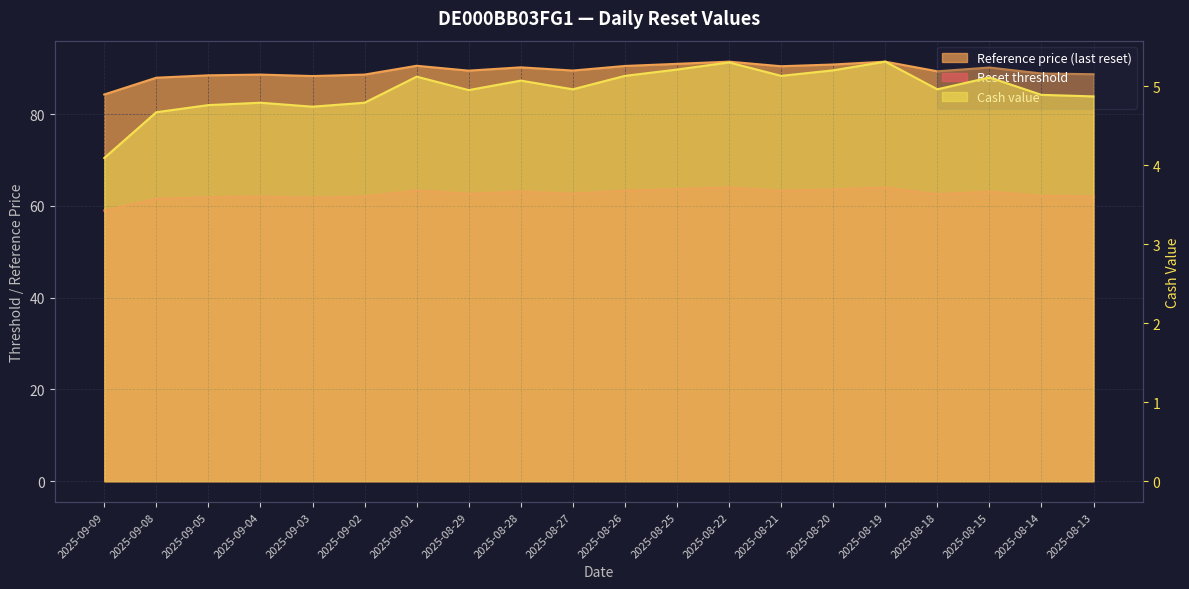

At which category is the sum across all series the highest?

2025-08-19